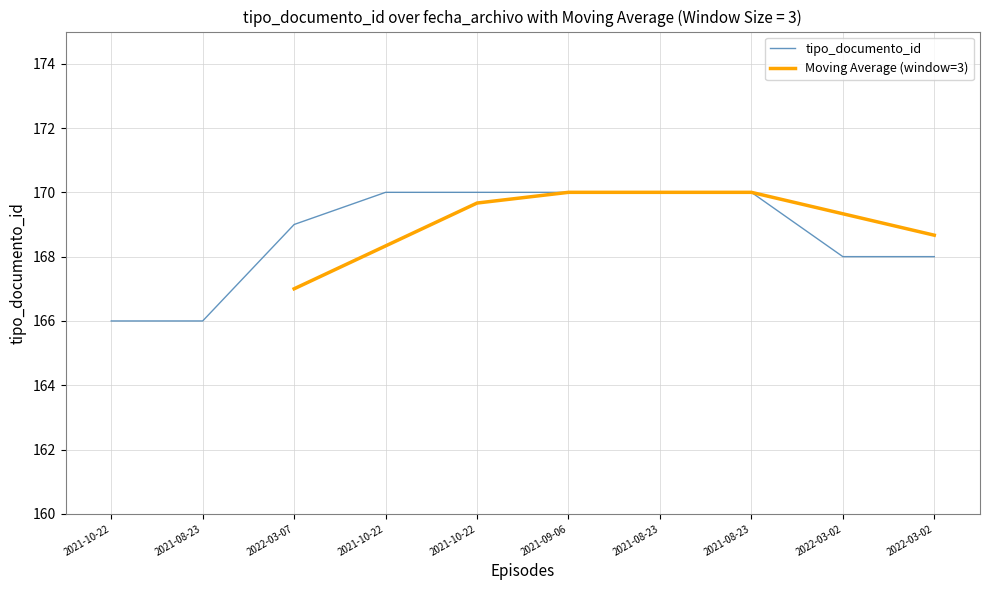

Approximately how many times larger is the value at 2021-09-06 compared to 2021-10-22?

1.0